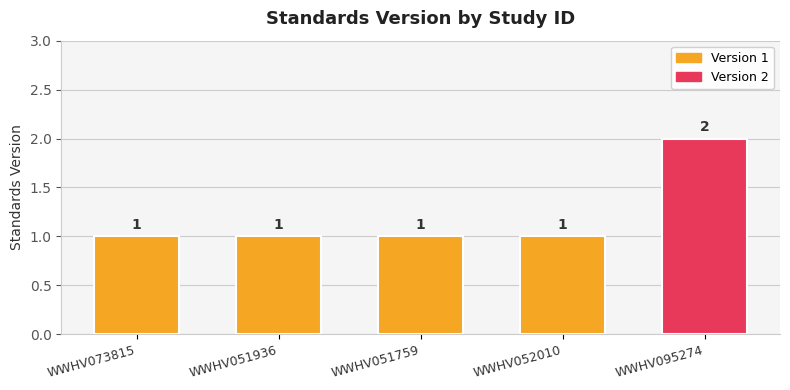

How many series are shown in this chart?

1